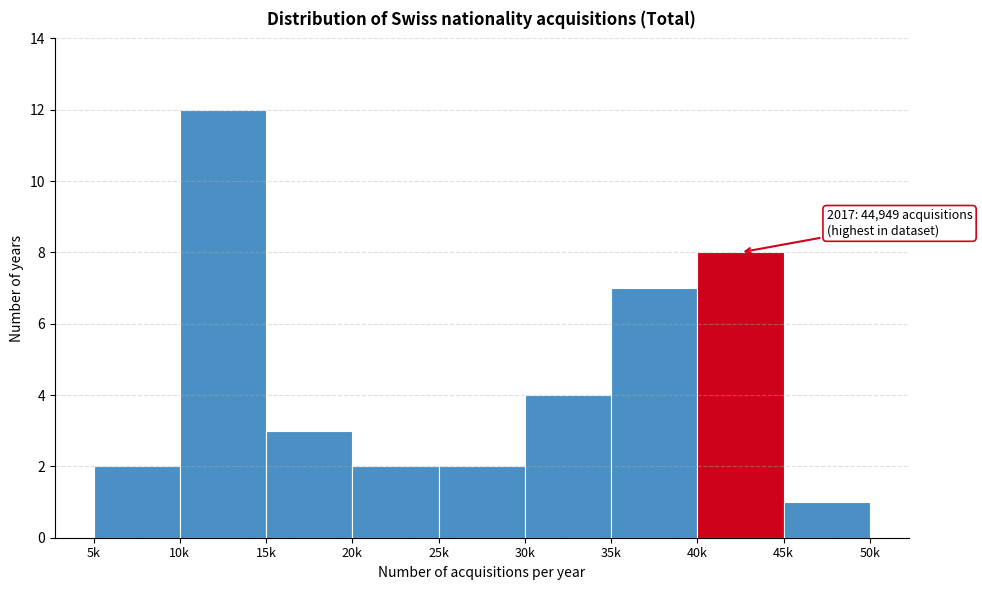

Reading left to right, transcribe all the data shown in this chart.

5k=2	10k=12	15k=3	20k=2	25k=2	30k=4	35k=7	40k=8	45k=1